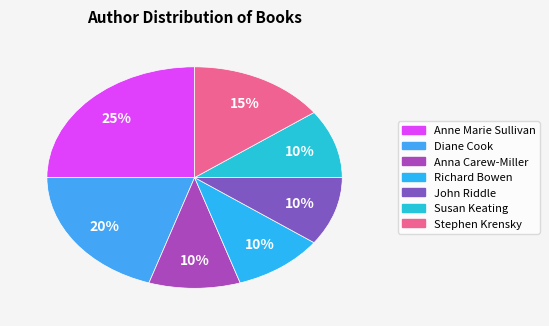

Is the sum of Richard Bowen and Diane Cook greater than half?

No